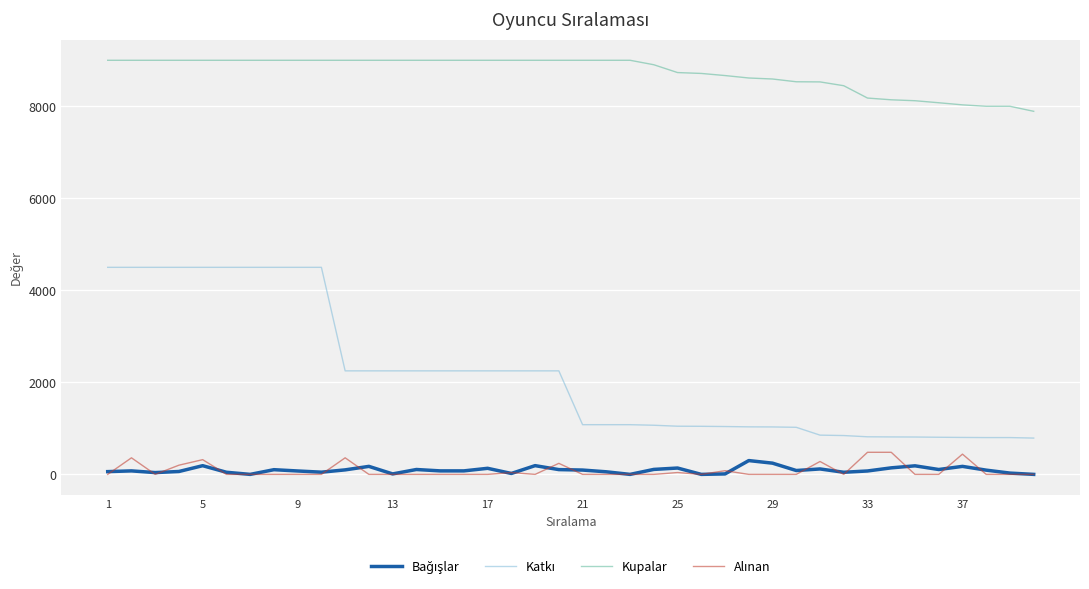

What is the highest value of the Kupalar series?

9000